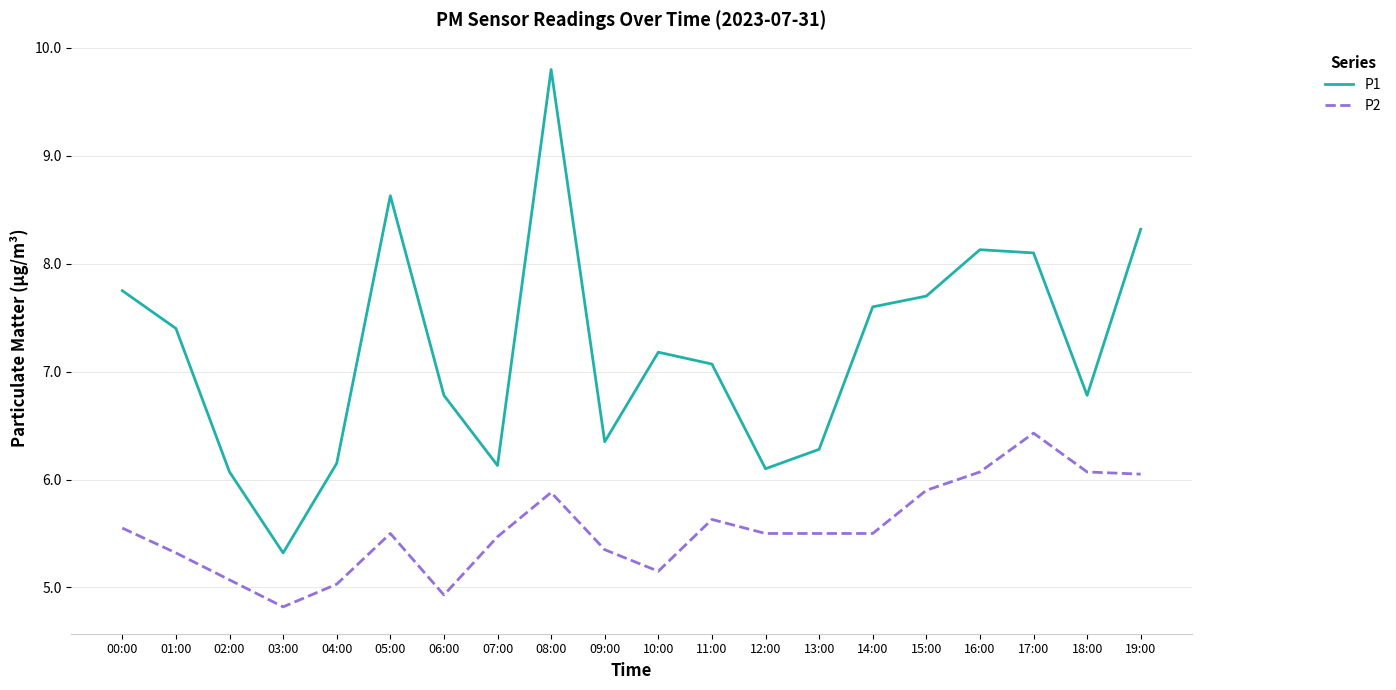

Where does the P2 series first go above 5?

00:00